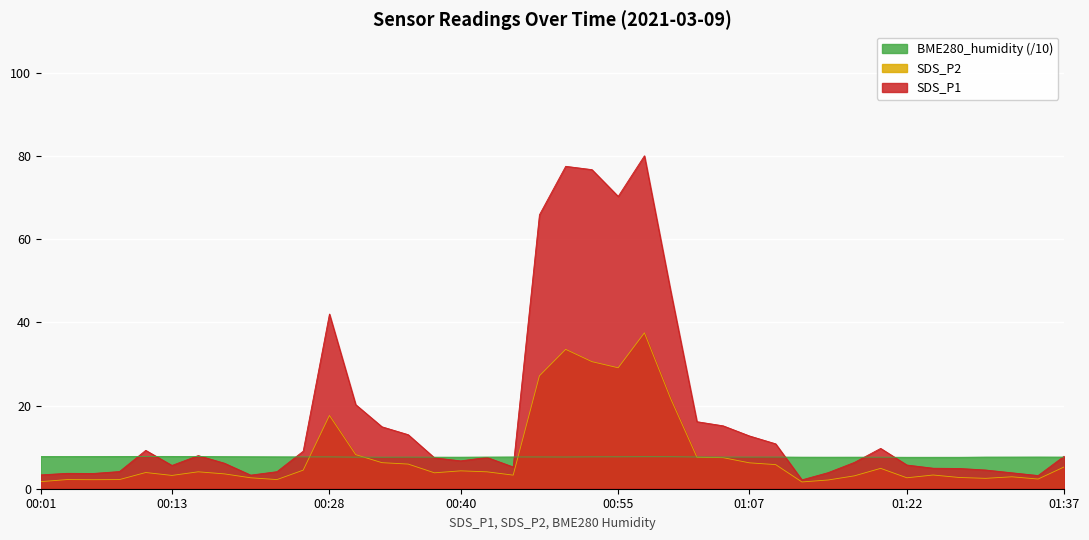

True or false: SDS_P2 has a value of 3.5 at 01:07.

False